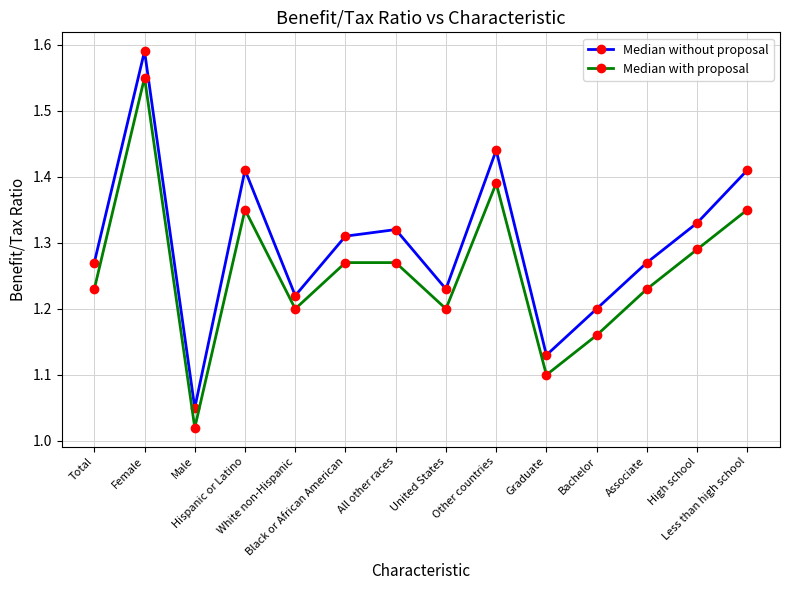

Which category has the highest value in the Median with proposal series?

Female